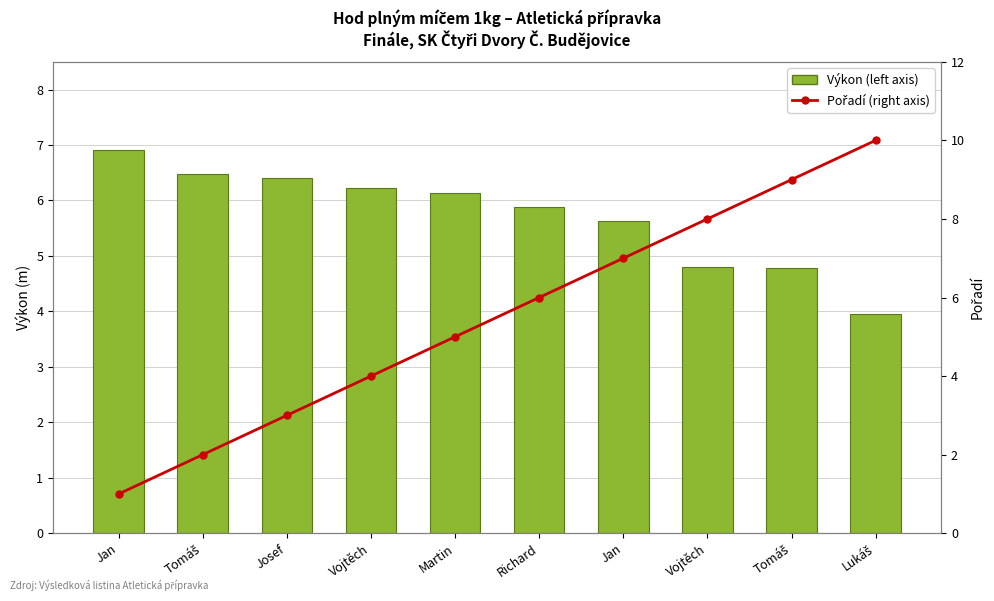

Are the bars grouped side by side (vs. stacked)?

Yes